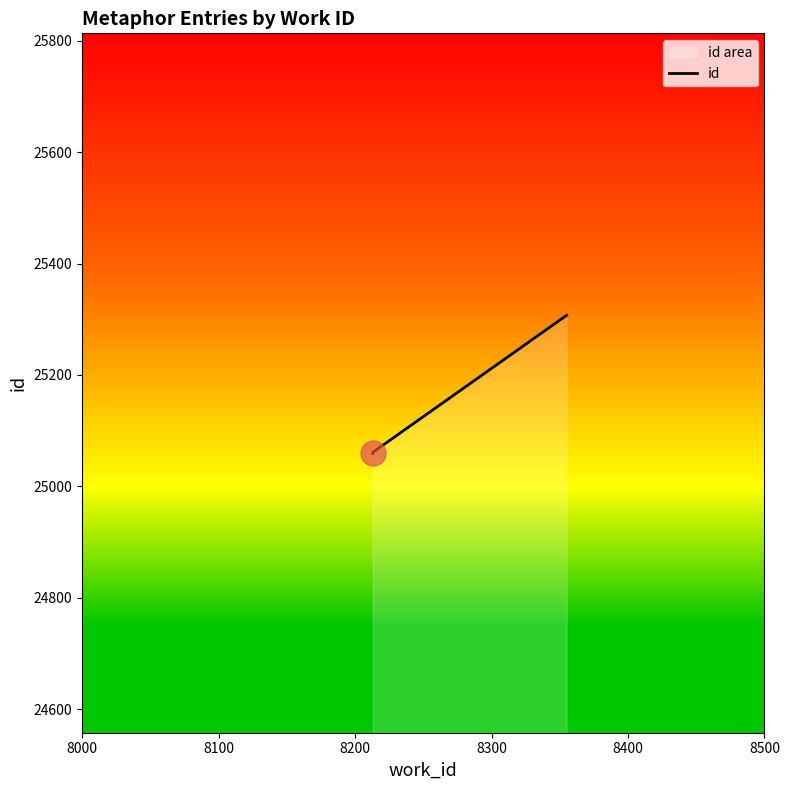

What is the ratio of the value at 8300 to the value at 8000?

1.0